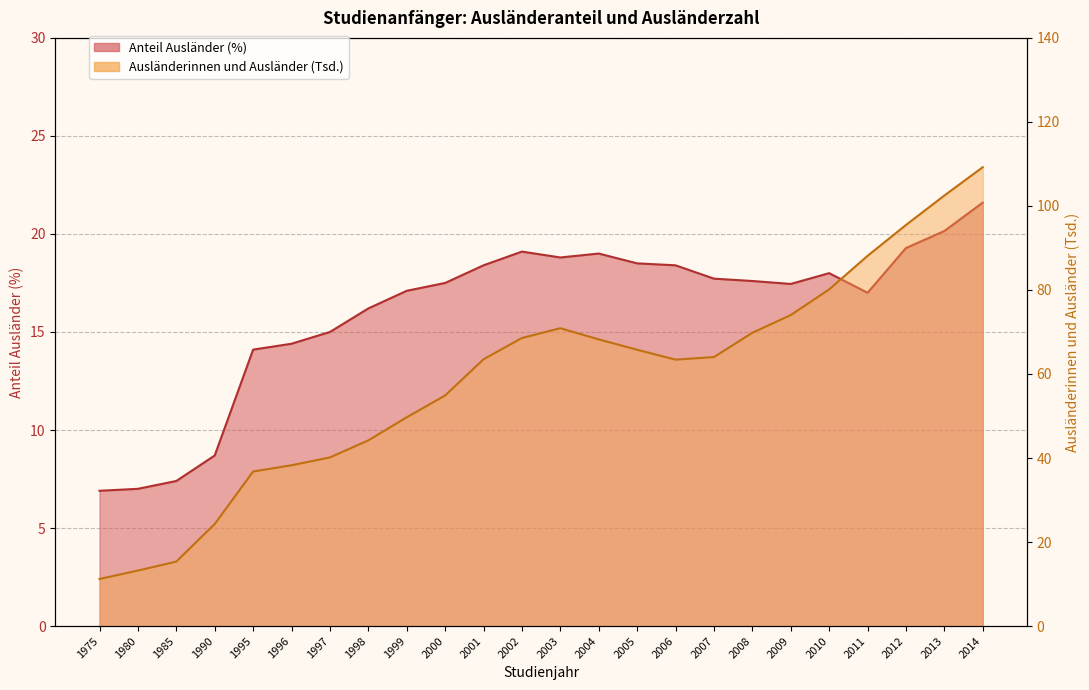

At which label does Anteil Ausländer (%) first exceed 17?

1999